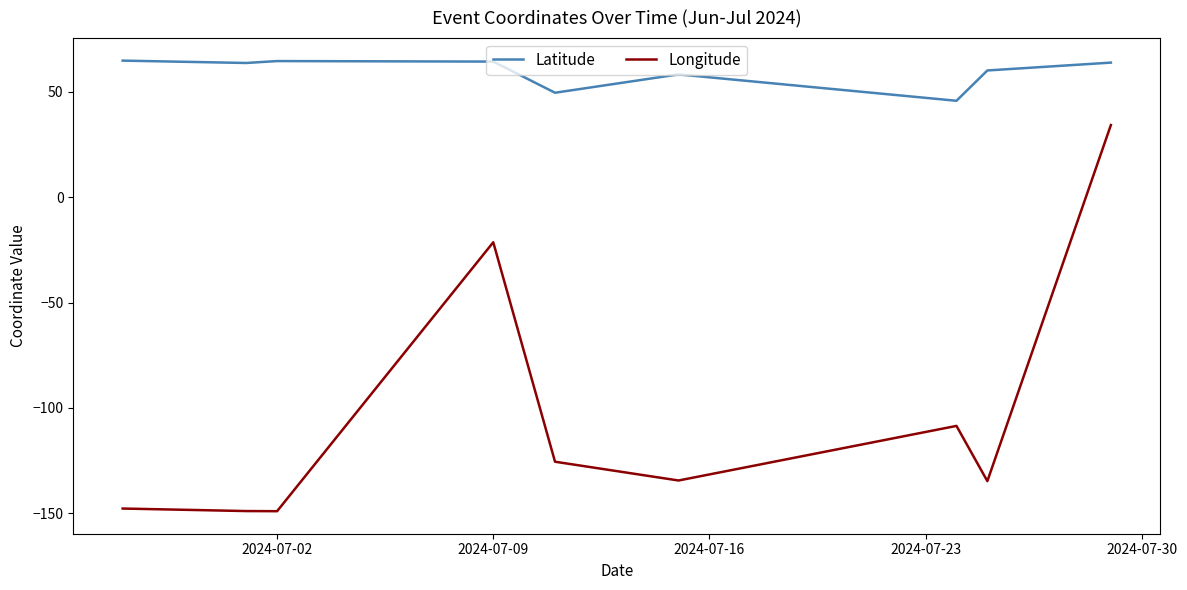

Rank the series by their maximum value, from lowest to highest.

Longitude, Latitude